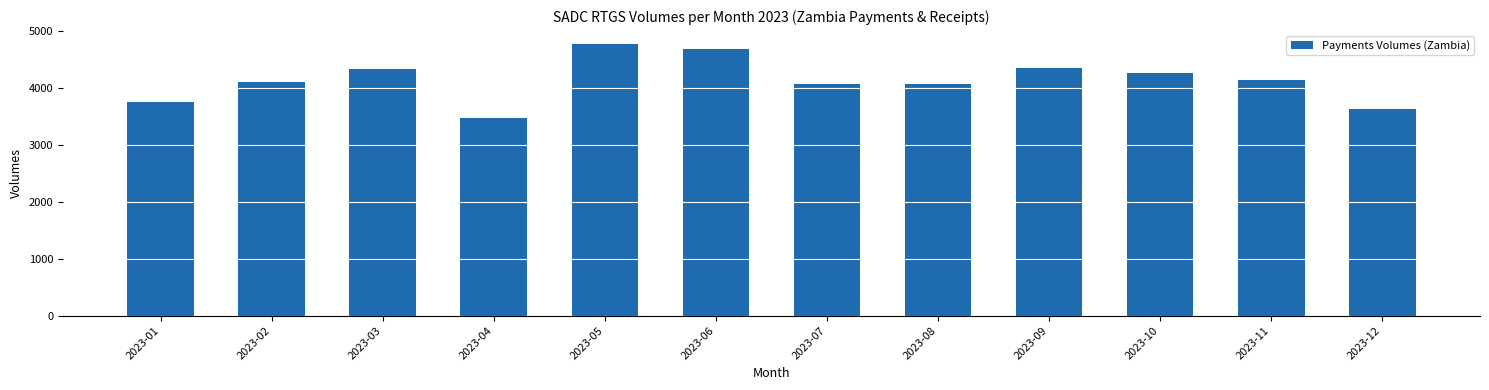

The value at 2023-05 is 7632. True or false?

False